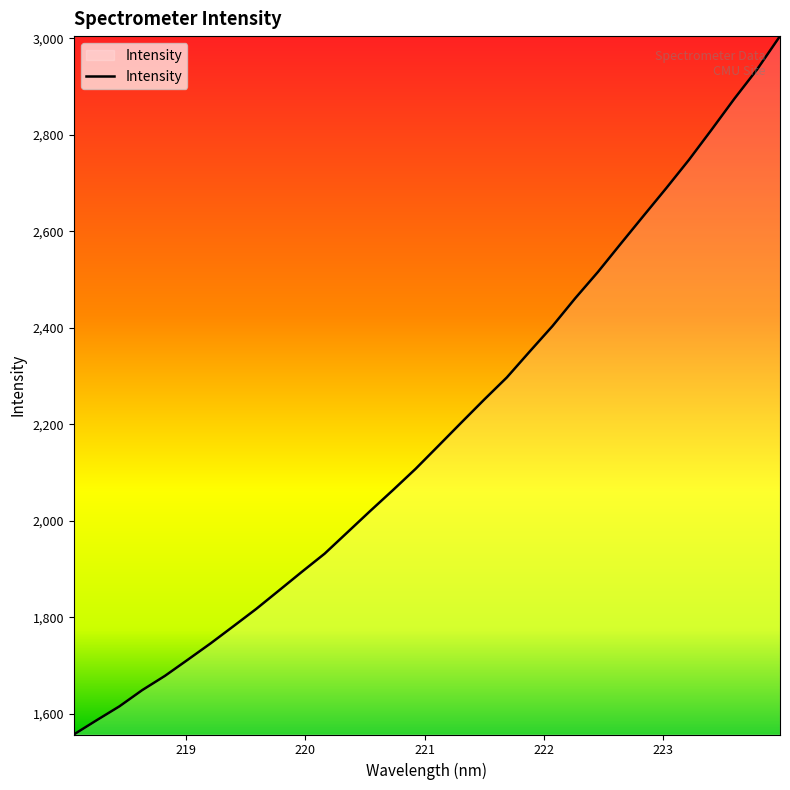

What is the difference between the maximum and minimum values?

1447.4